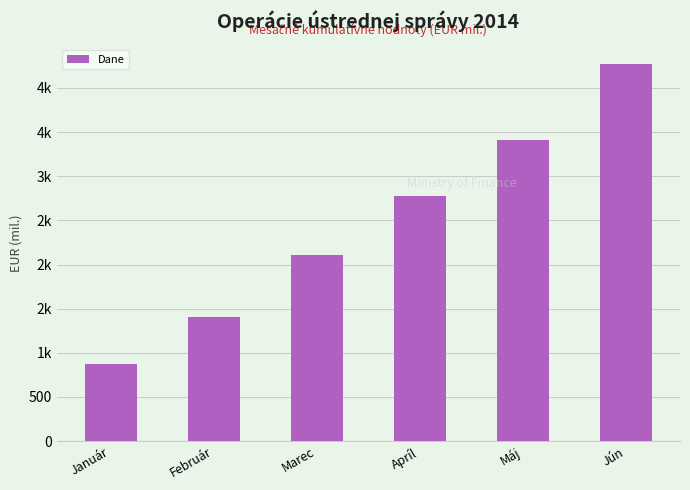

What is the approximate value at Január?

873.6